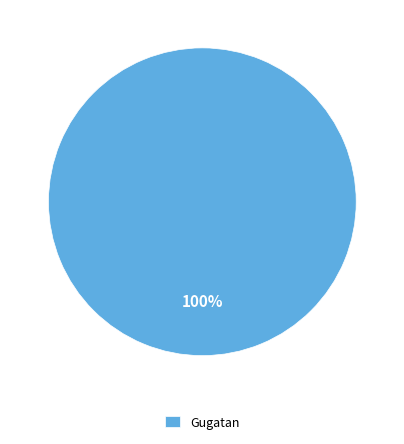

How many slices are in this pie chart?

1